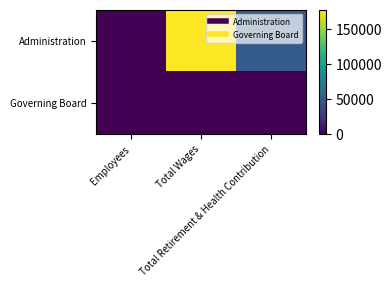

List the series in order of their peak value, lowest first.

Governing Board, Administration